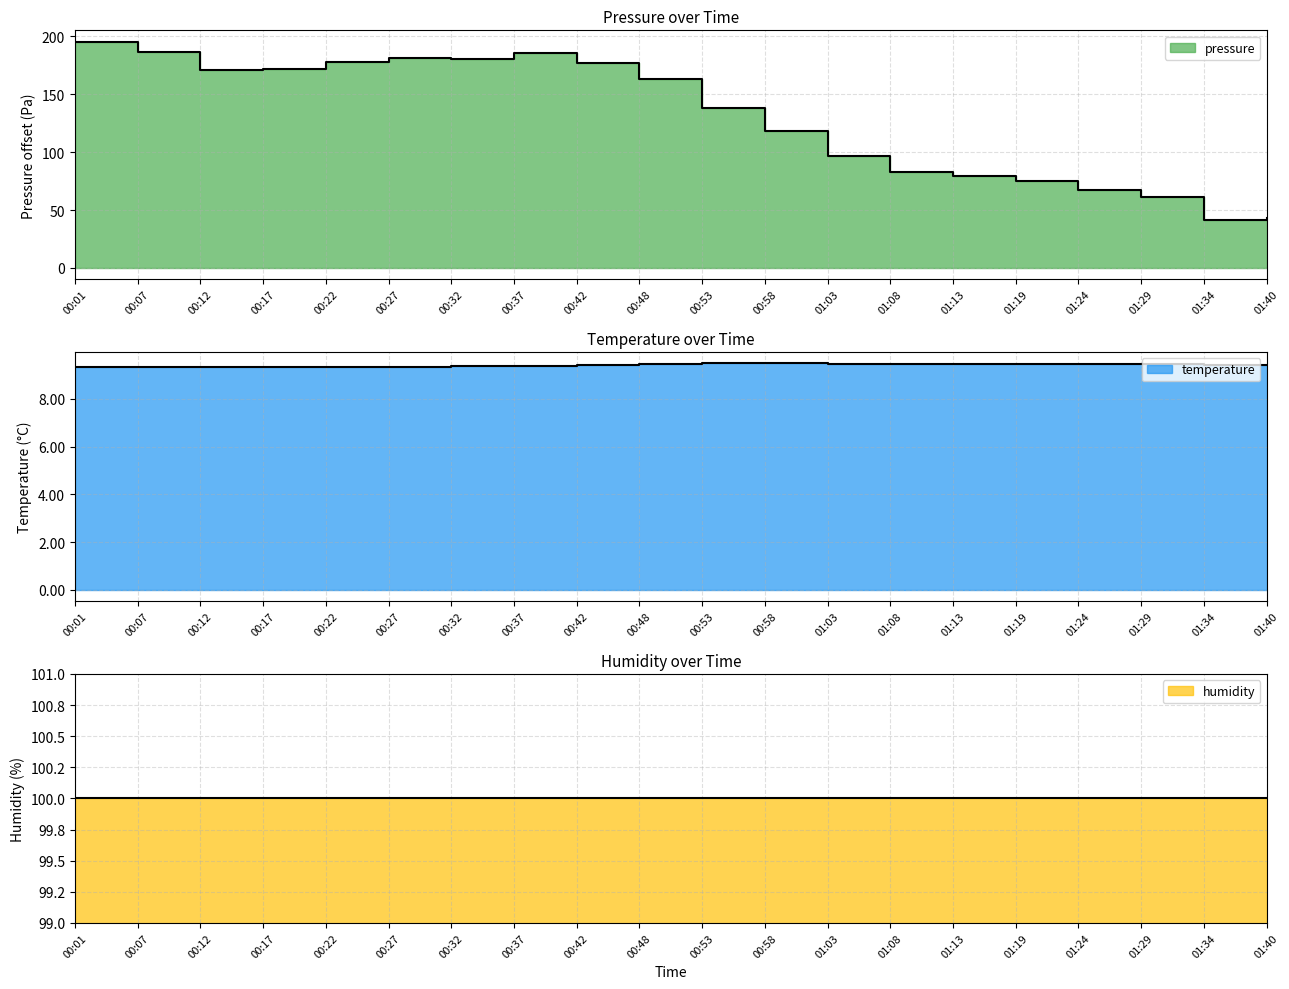

True or false: pressure and temperature intersect in this chart.

False